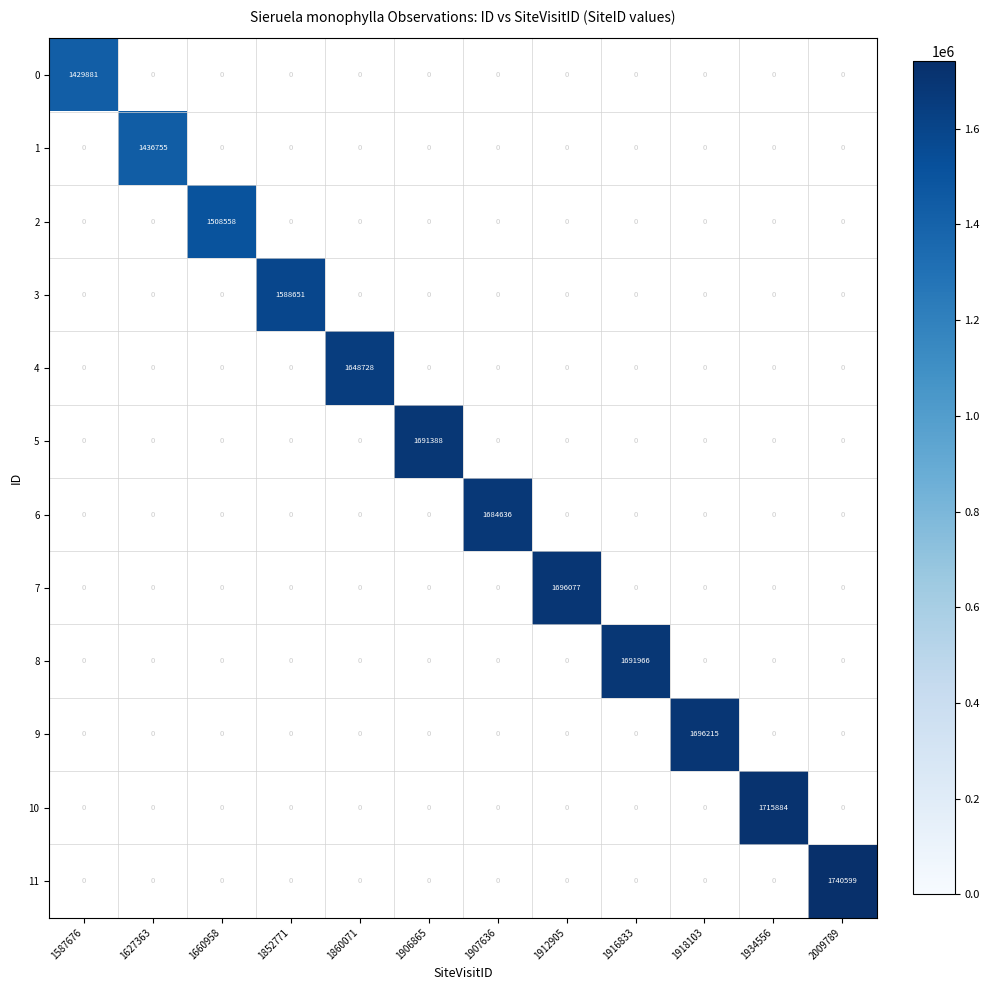

Rank the series by their maximum value, from highest to lowest.

11, 10, 9, 7, 8, 5, 6, 4, 3, 2, 1, 0